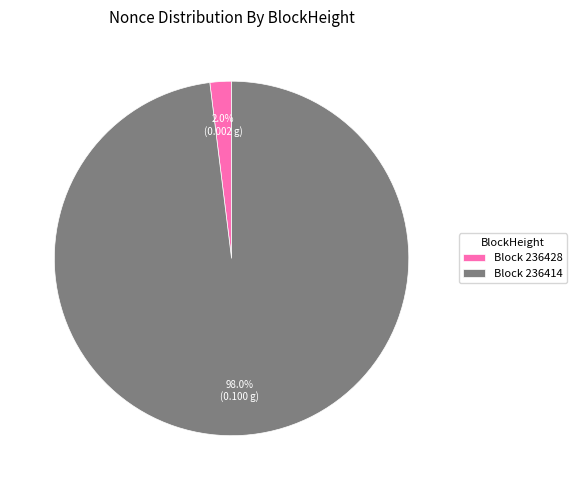

Which has a higher value, Block 236414 or Block 236428?

Block 236414